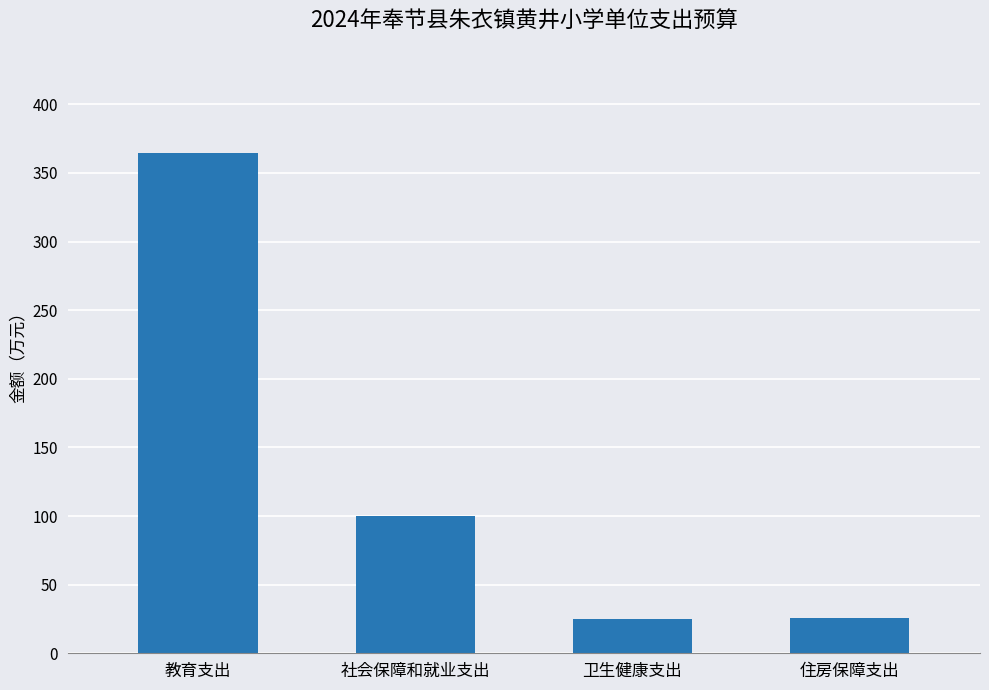

What is the change in value from 社会保障和就业支出 to 住房保障支出?

-74.5